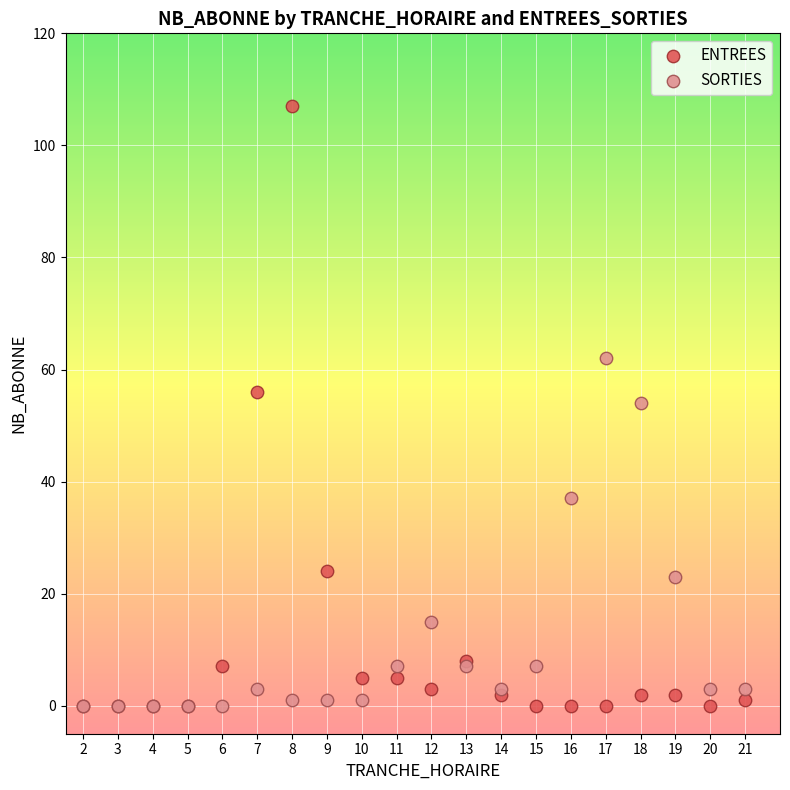

Which series has the largest Y range (max minus min)?

ENTREES